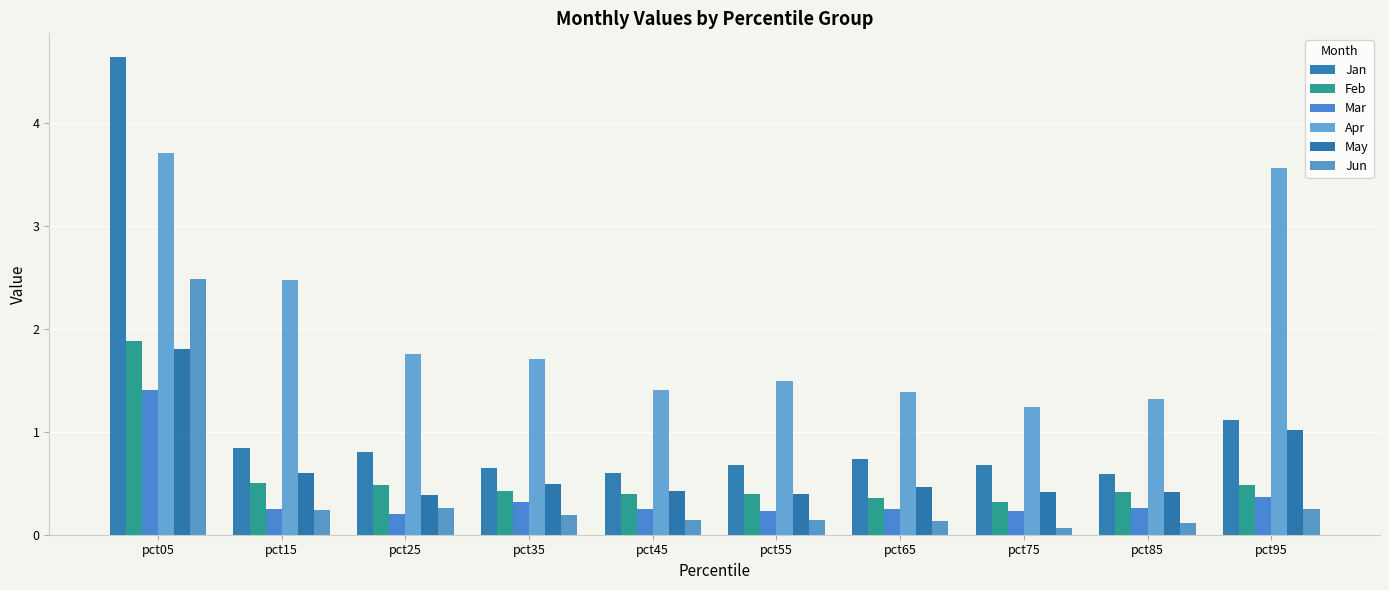

At which category is the sum across all series the highest?

pct05